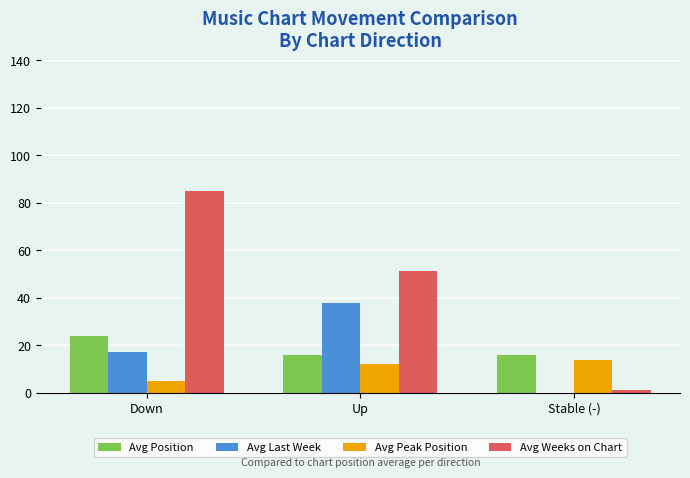

What is the sum of all Avg Weeks on Chart values?

137.2